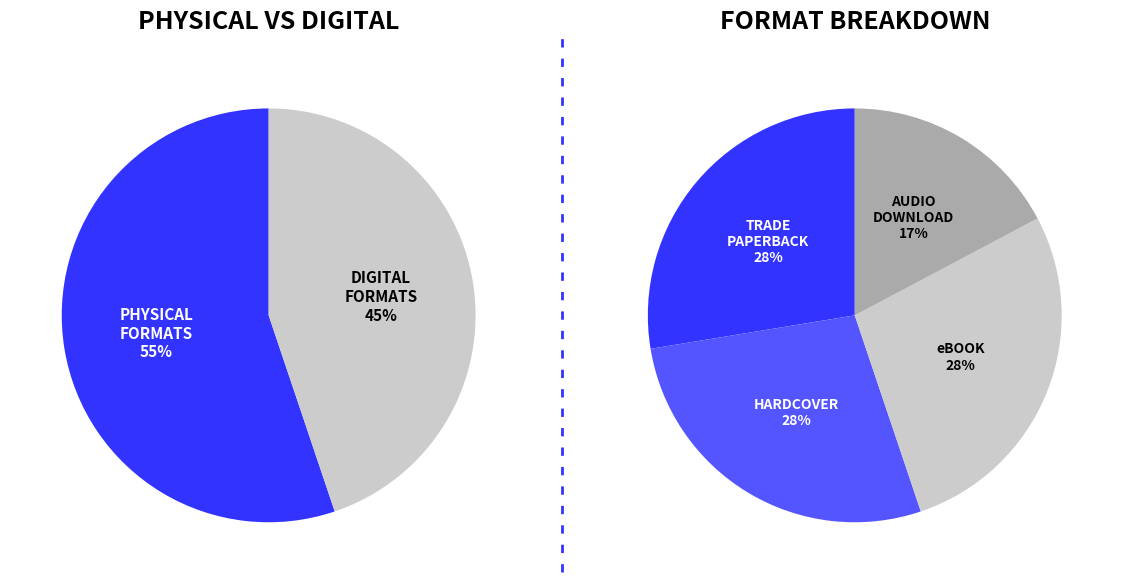

To the nearest percent, what is the average slice percentage?

25%